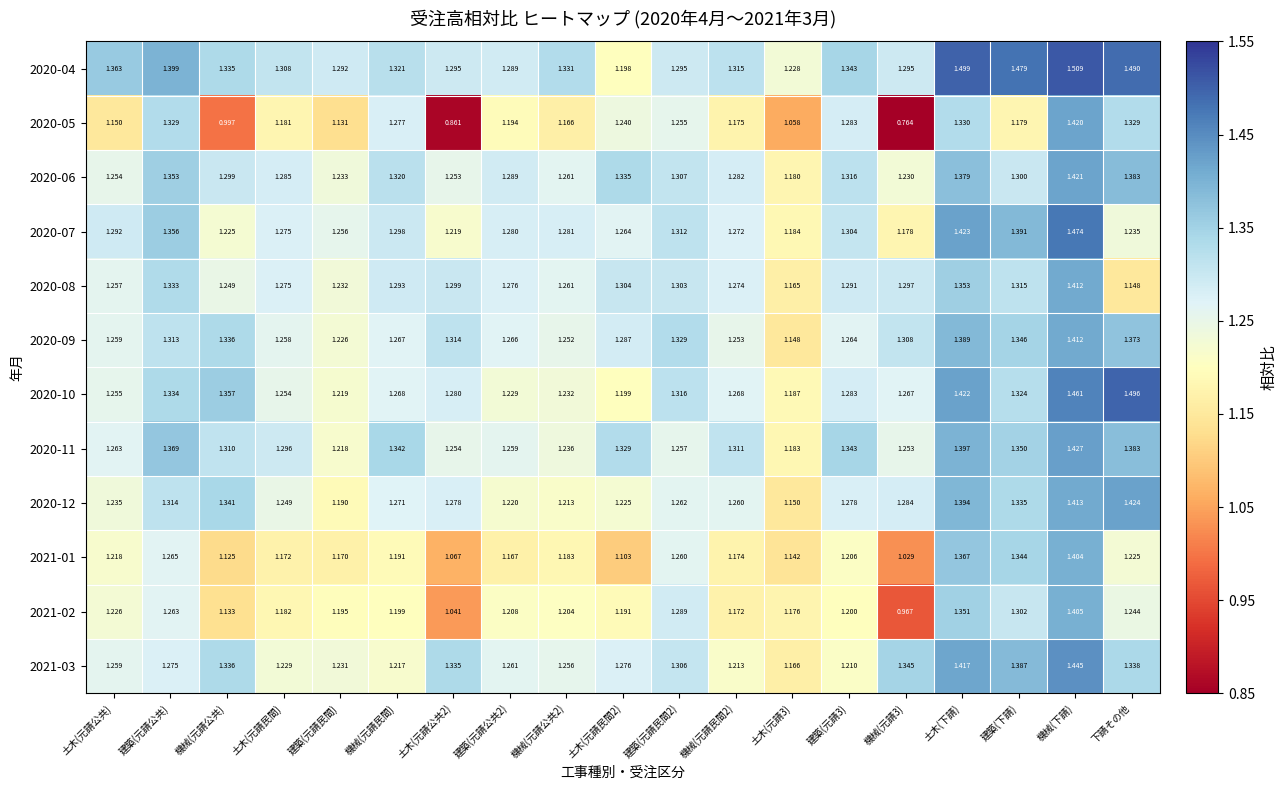

Which label corresponds to the largest value in the chart?

機械(下請)